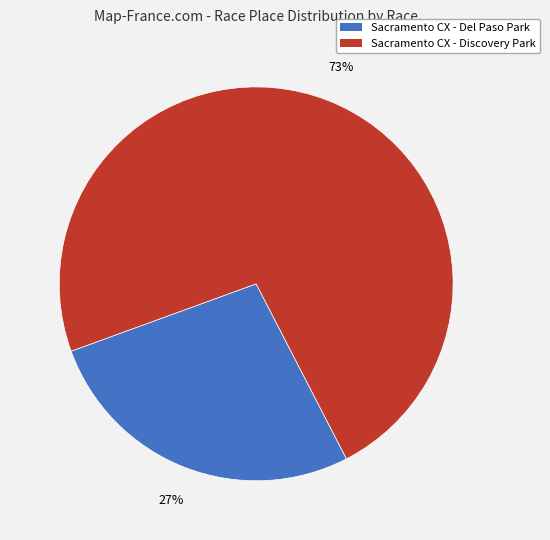

Which category has the biggest portion of the pie?

Sacramento CX - Discovery Park